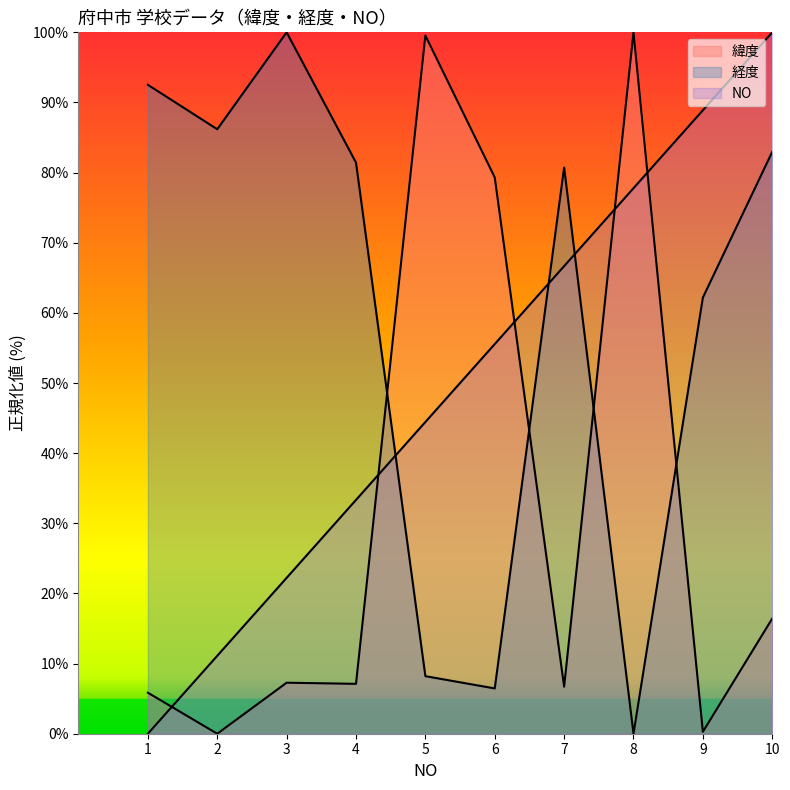

Which series changed the most between 7 and 9?

NO